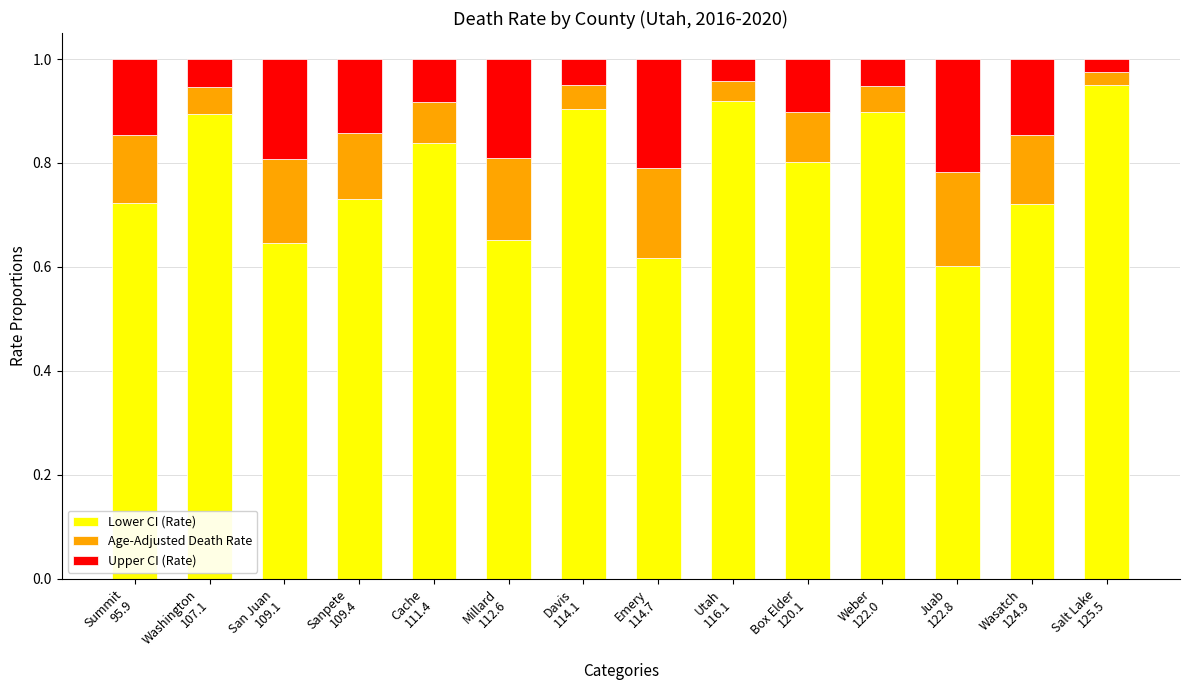

How many Lower CI (Rate) values are between 0 and 1?

14